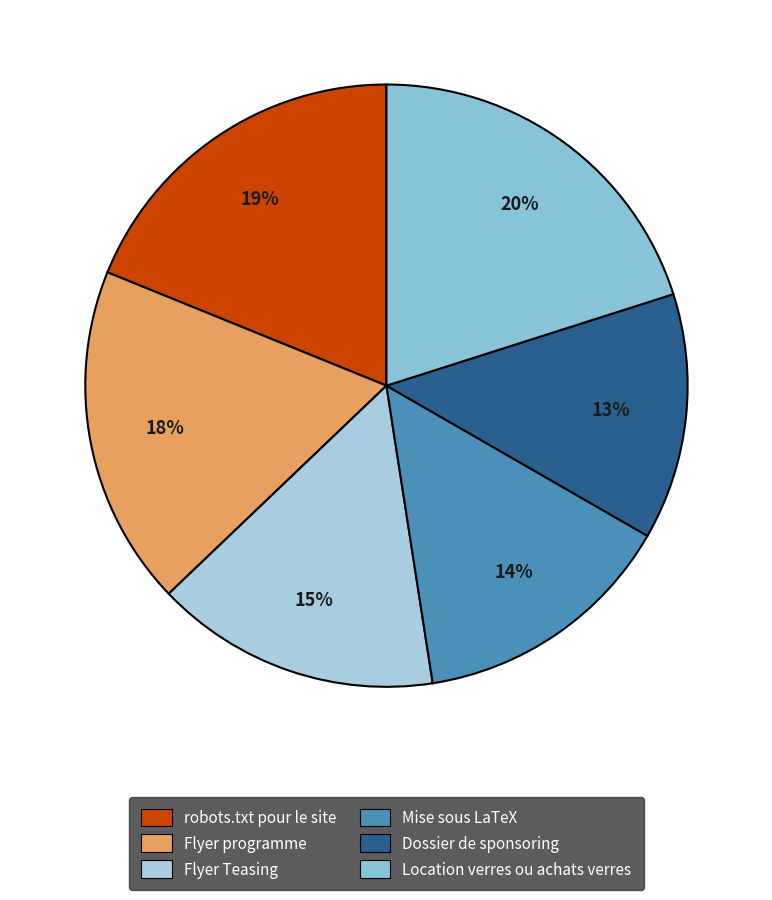

True or false: Flyer programme accounts for 18% of the total.

True